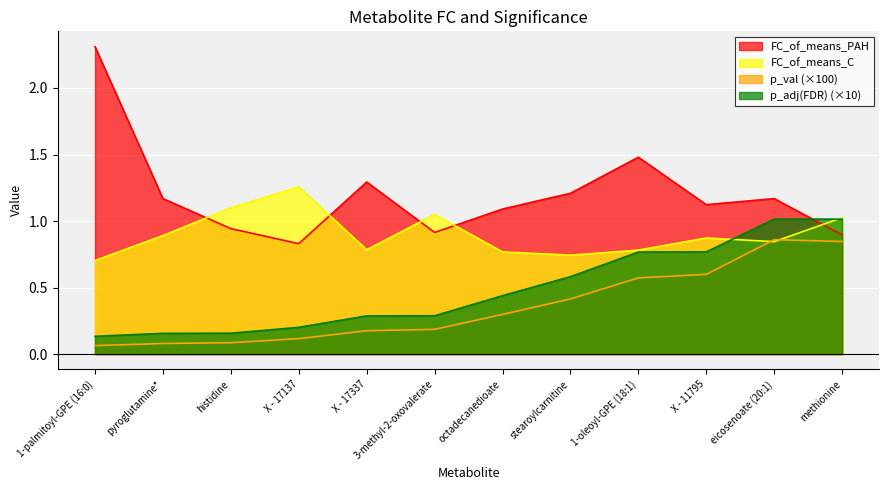

What is the spread (max minus min) of values at 1-palmitoyl-GPE (16:0)?

2.2